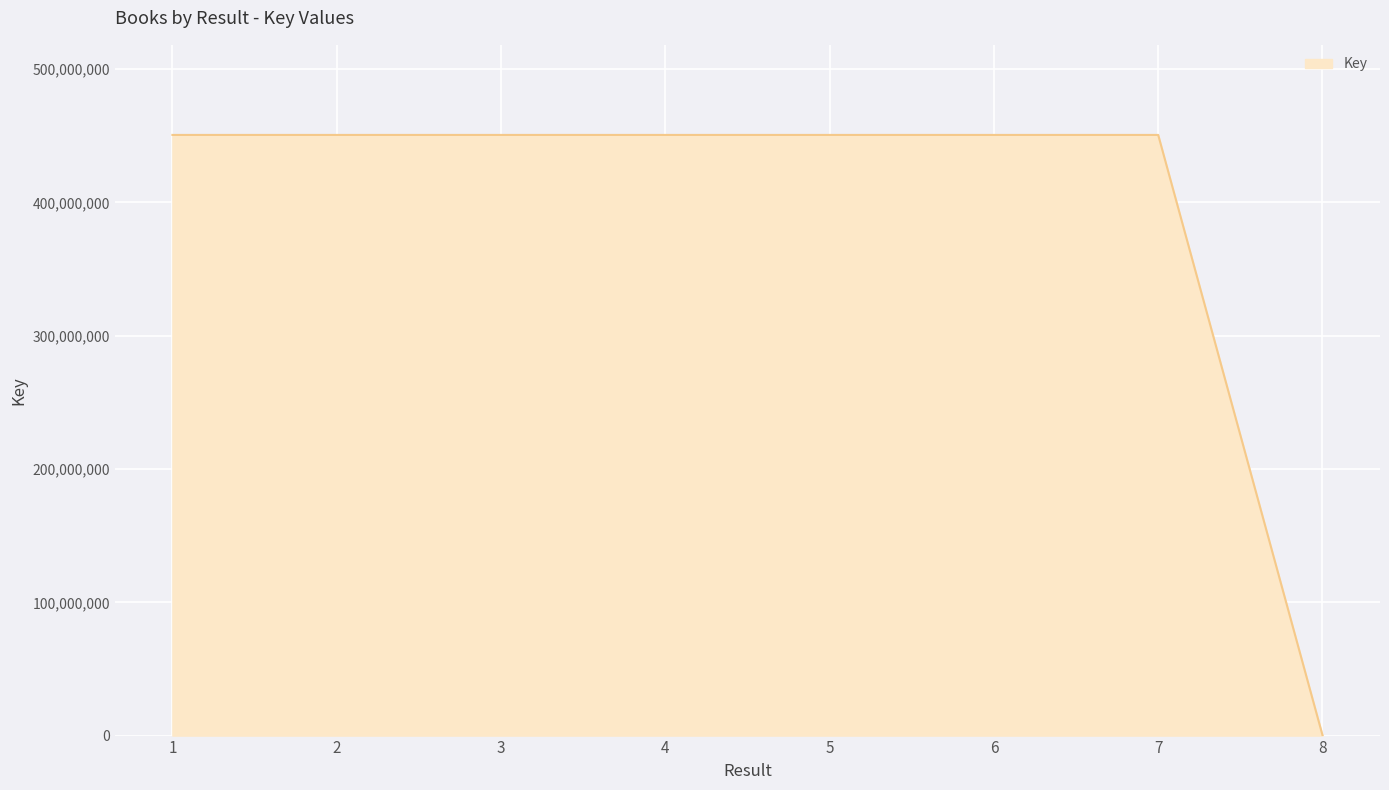

What is the sum of all values?

3154934854